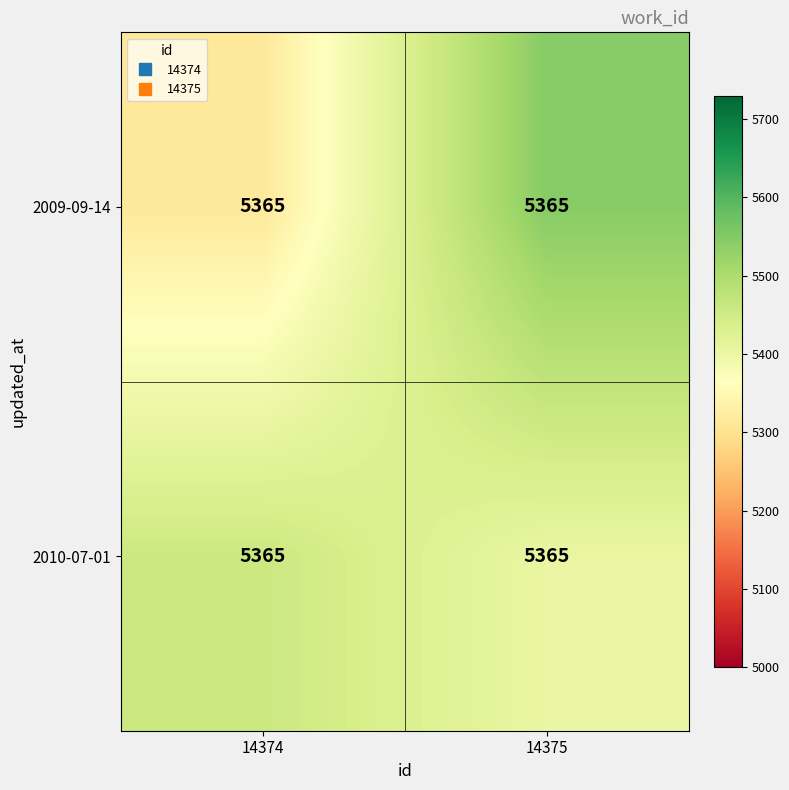

Rank the series by their average value, from highest to lowest.

2010-07-01, 2009-09-14